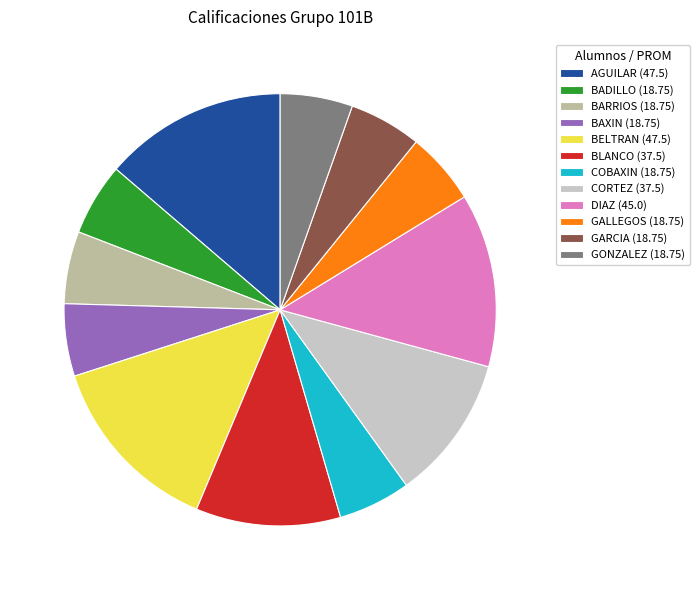

What is the ratio of the value at GARCIA (18.75) to the value at BAXIN (18.75)?

1.0